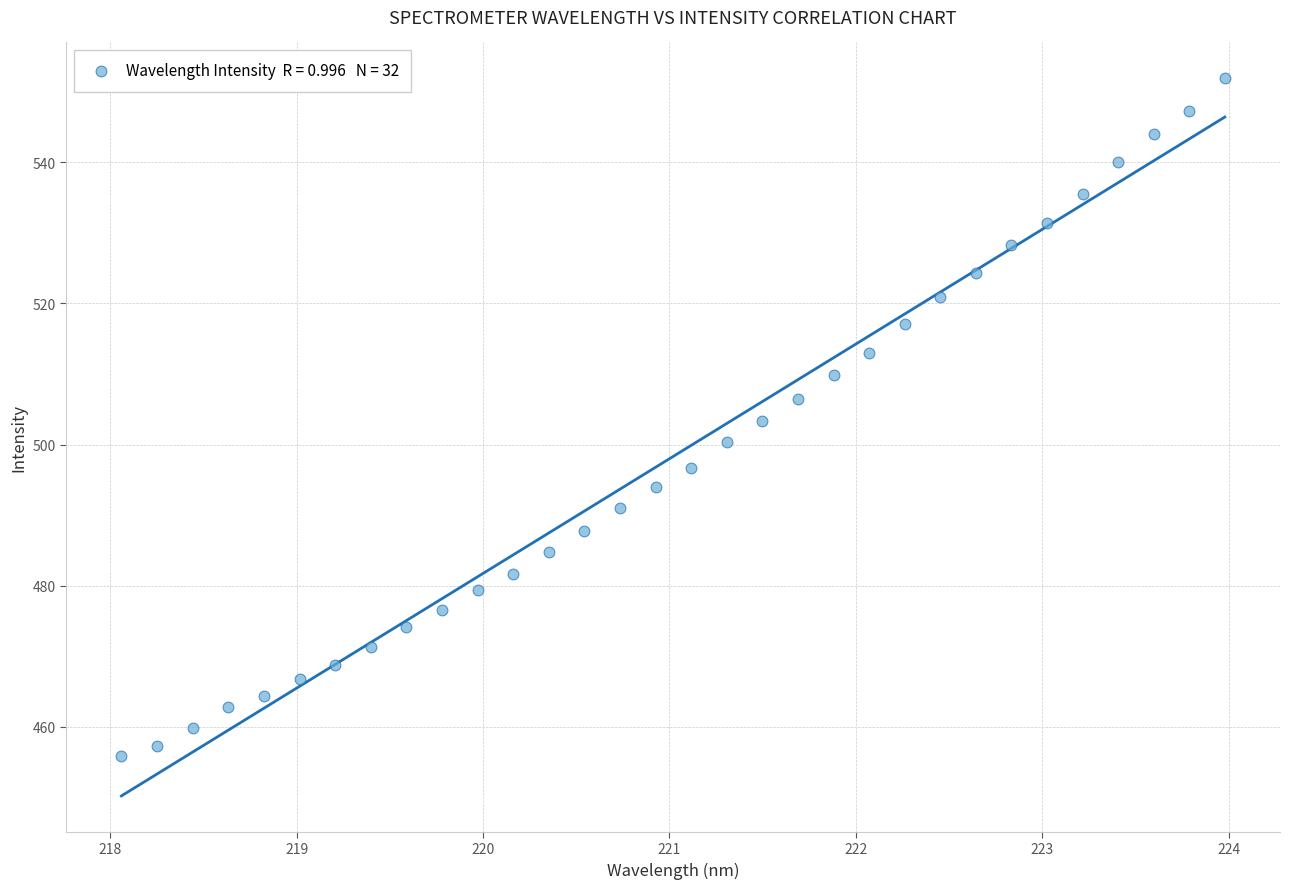

What is the range of Y values (max minus min)?

96.1